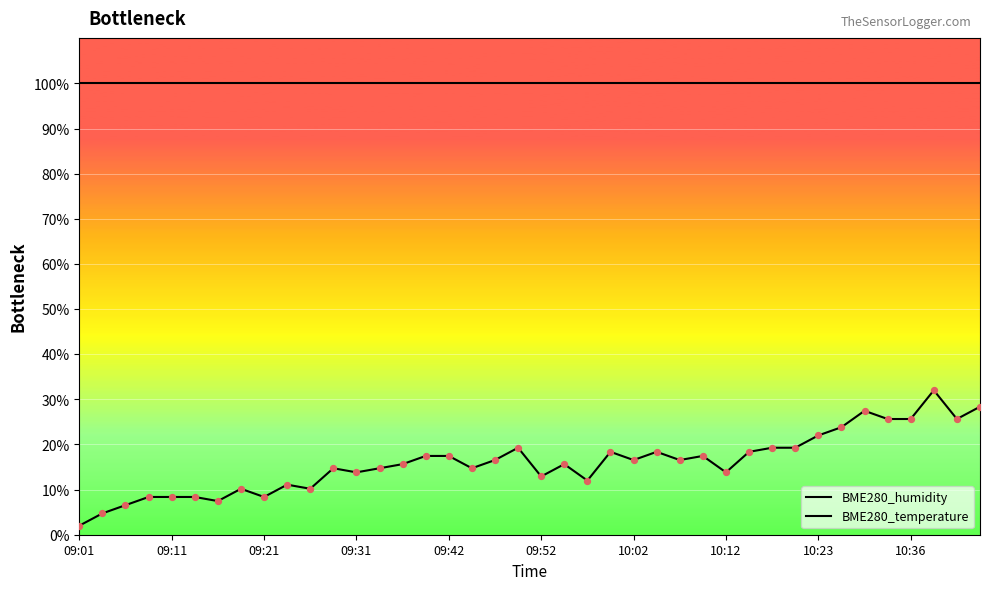

What are all the series names shown in the legend?

BME280_humidity, BME280_temperature